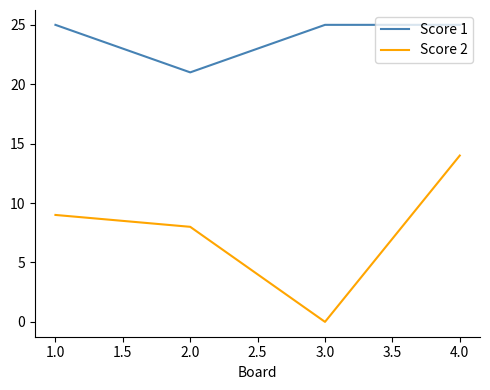

The value of Score 1 at 4.0 is 25. True or false?

True